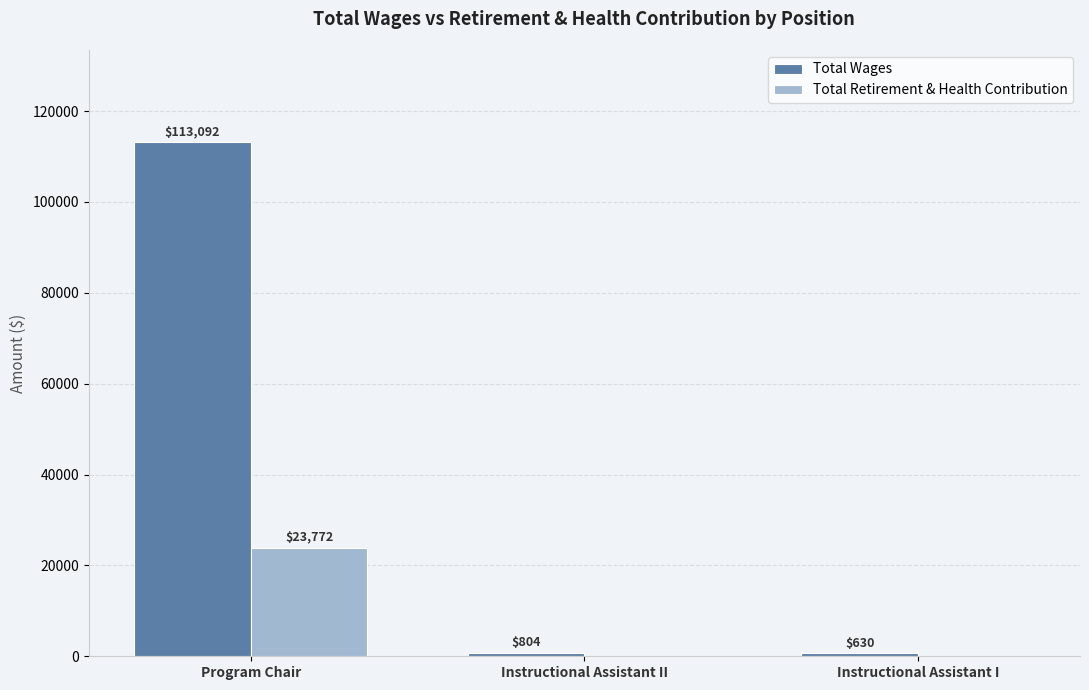

Between Program Chair and Instructional Assistant II, which series saw the biggest shift?

Total Wages